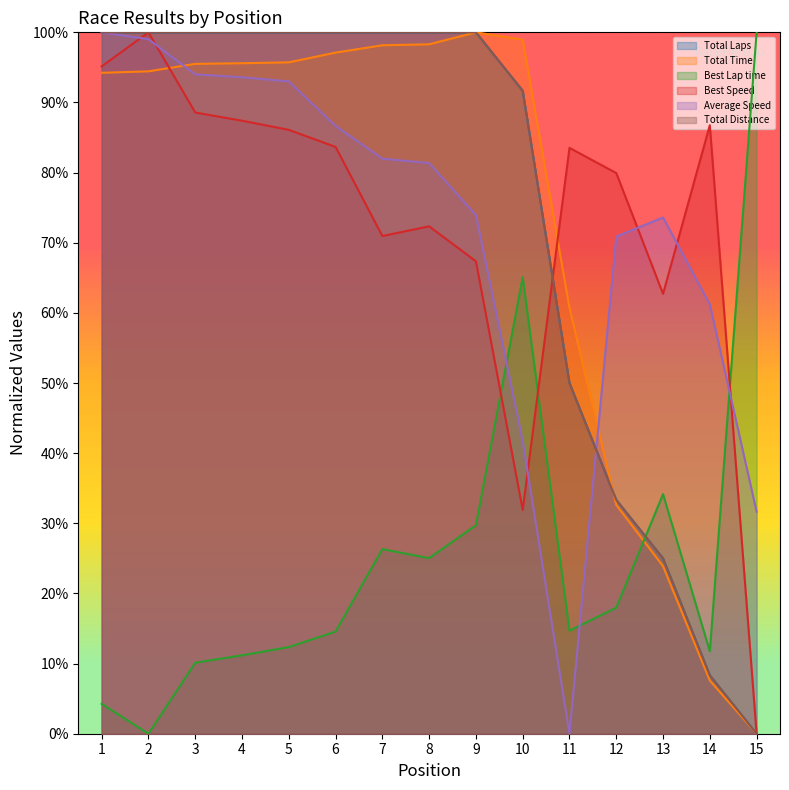

What are all the series names shown in the legend?

Total Laps, Total Time, Best Lap time, Best Speed, Average Speed, Total Distance